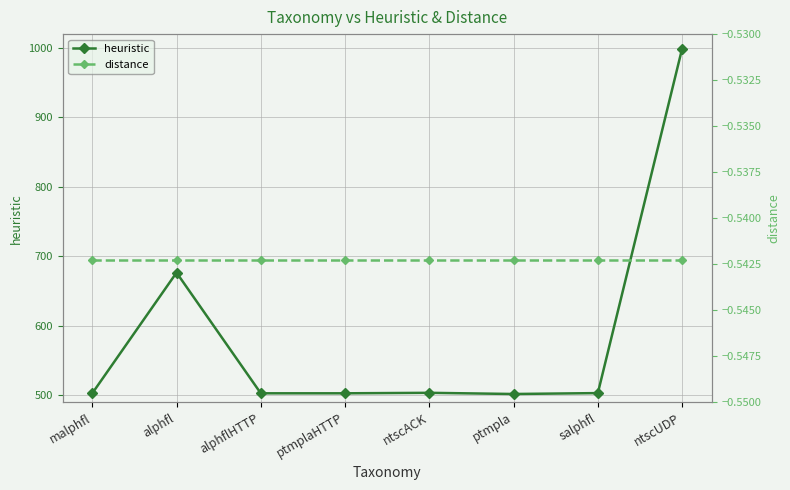

True or false: distance has a value of -0.8 at alphfl.

False